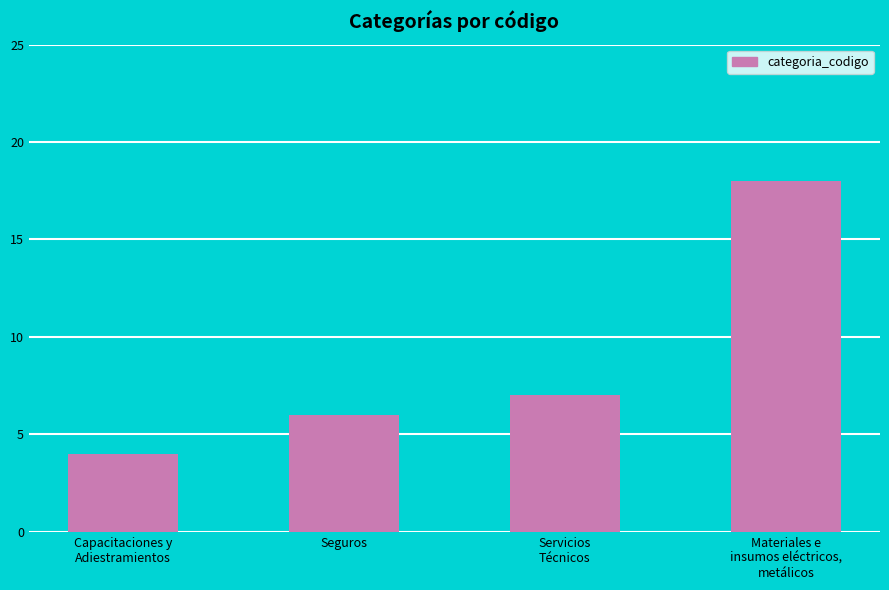

Does the chart contain stacked bars?

No